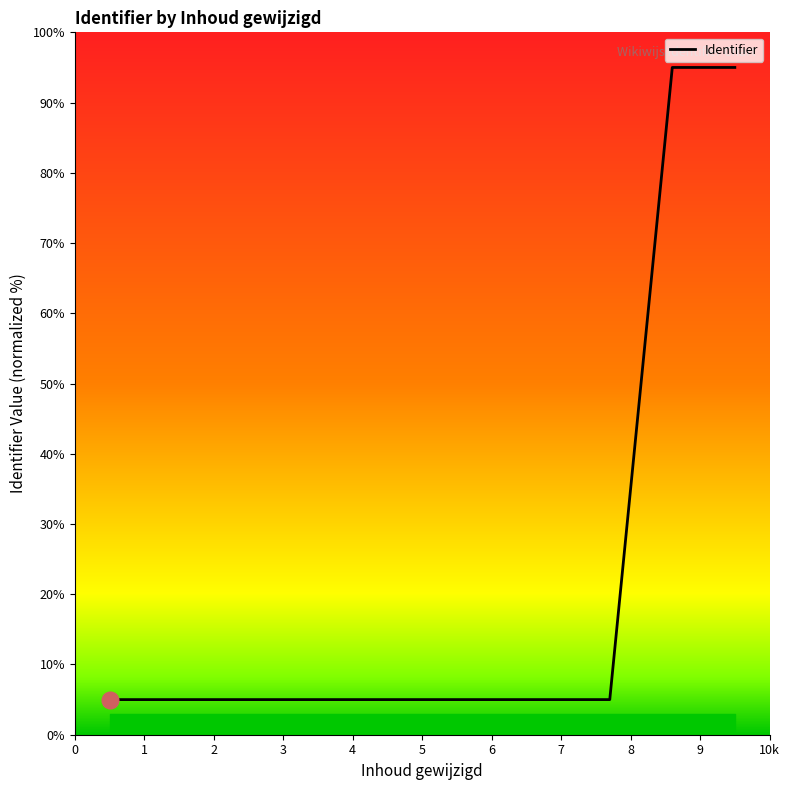

What is the maximum value shown in the chart?

95.0